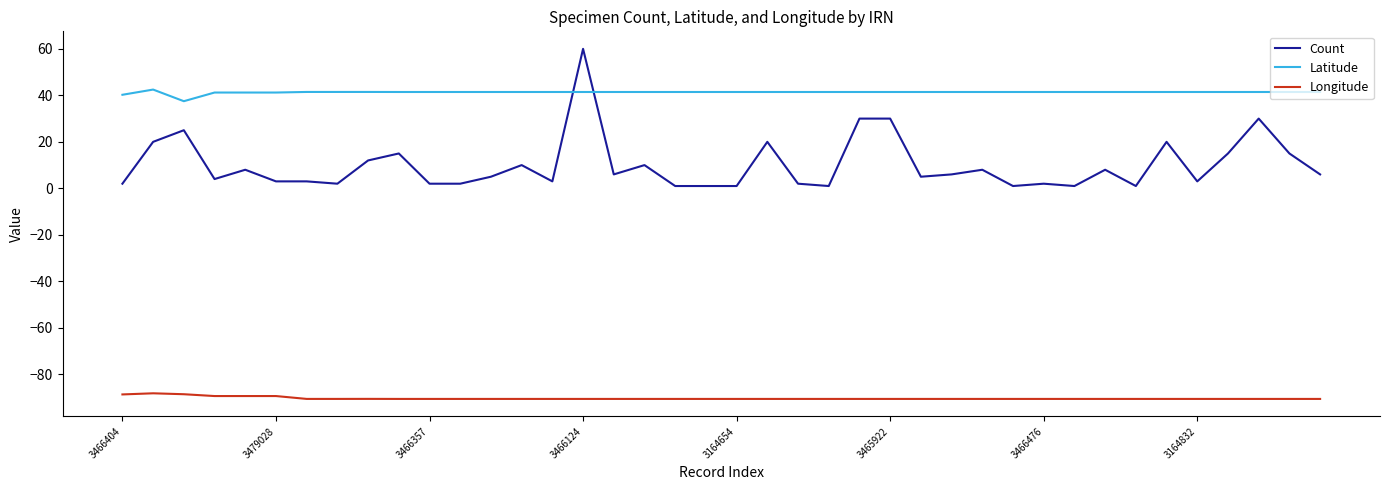

List the series in order of their overall mean, lowest first.

Longitude, Count, Latitude